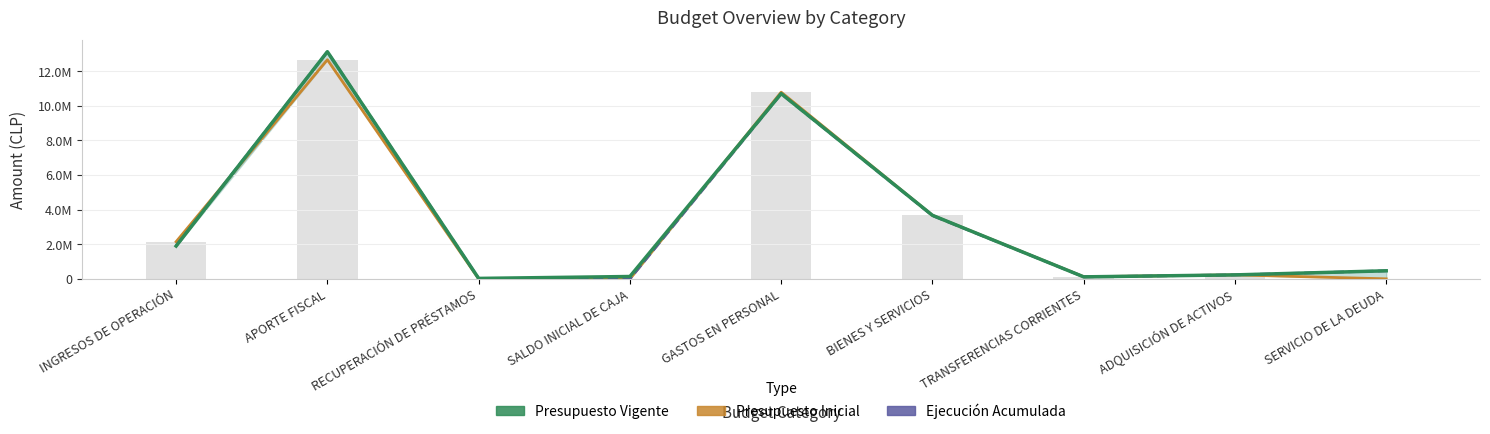

Between BIENES Y SERVICIOS and ADQUISICIÓN DE ACTIVOS, which series saw the biggest shift?

Presupuesto Vigente